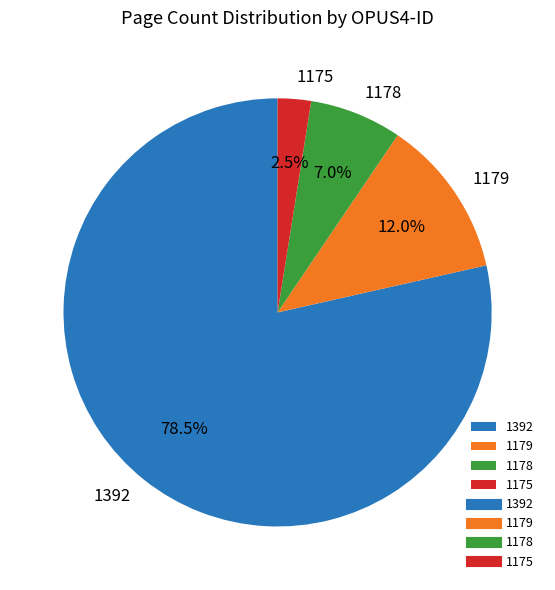

Combined, what portion of the pie is 1179 and 1392?

90.5%